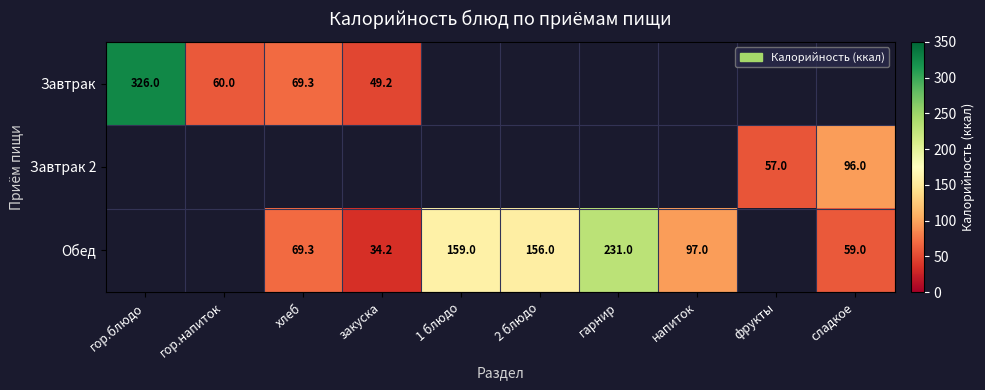

Is it true that Обед equals 52.9 at закуска?

False